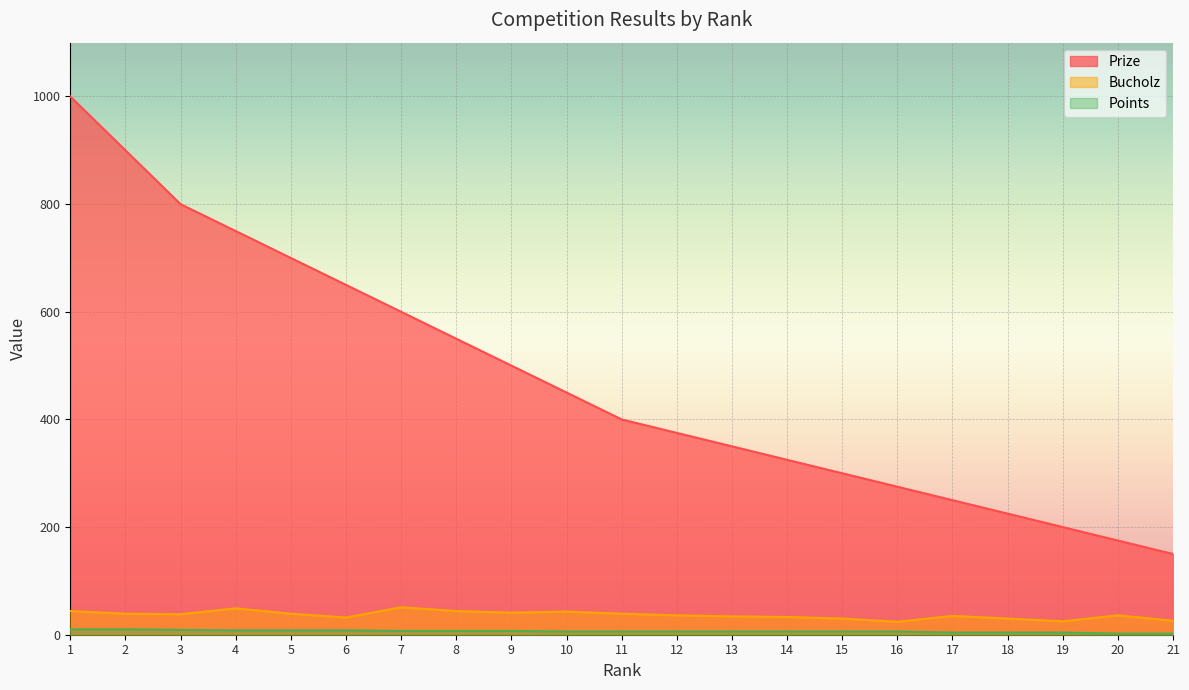

What is the sum of all Prize values?

9925